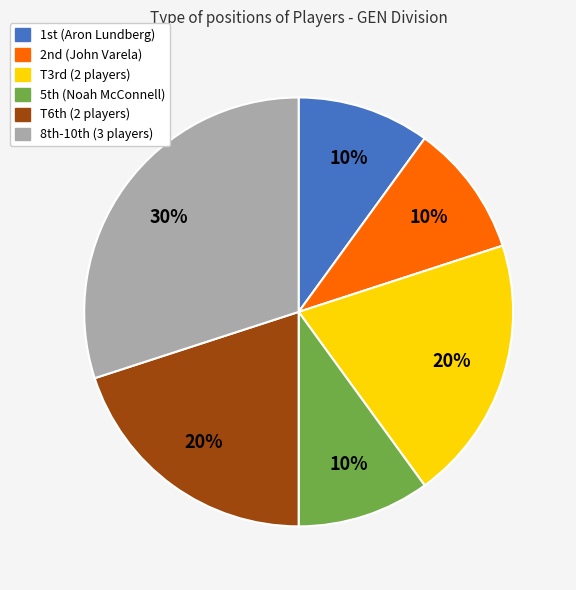

How many slices are in this pie chart?

6